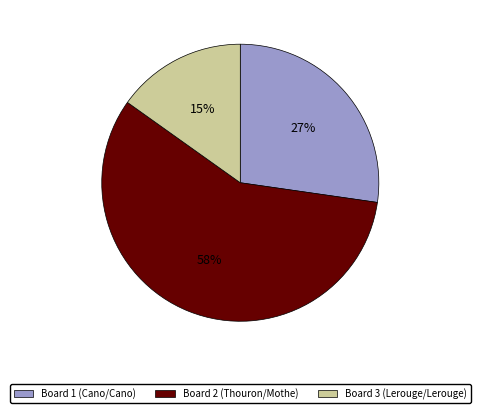

To the nearest percent, what is the average slice percentage?

33%